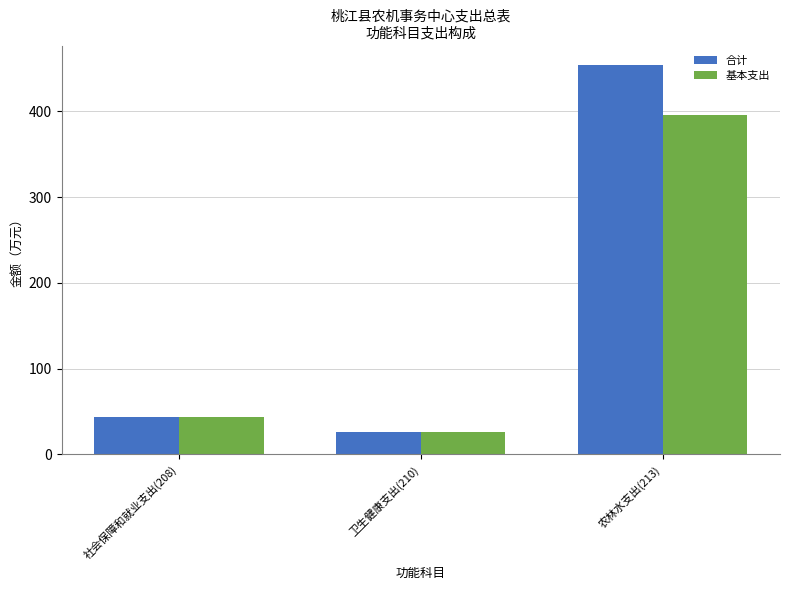

Reading left to right, transcribe all the data shown in this chart.

合计: 43.2	26.5	454.2
基本支出: 43.2	26.5	396.2